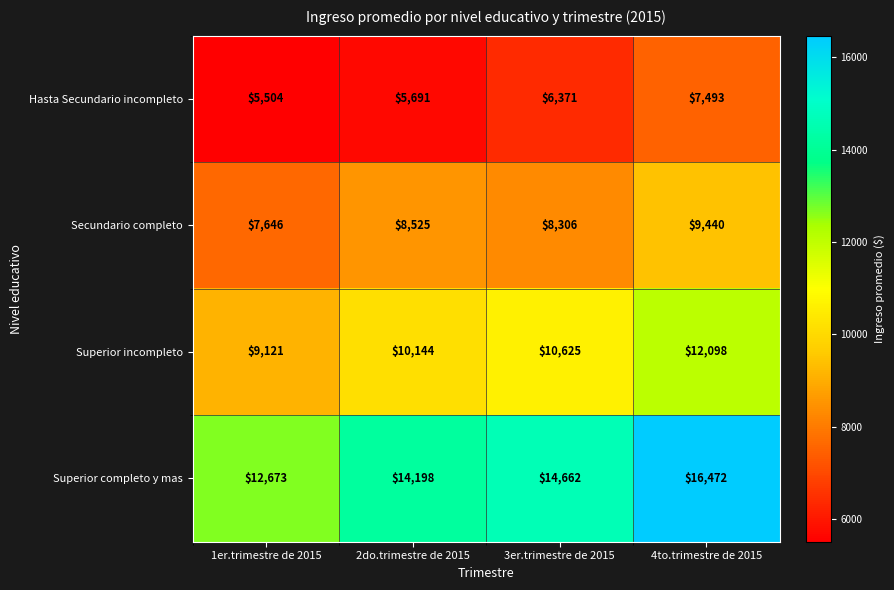

True or false: Secundario completo has a value of 7646 at 1er.trimestre de 2015.

True